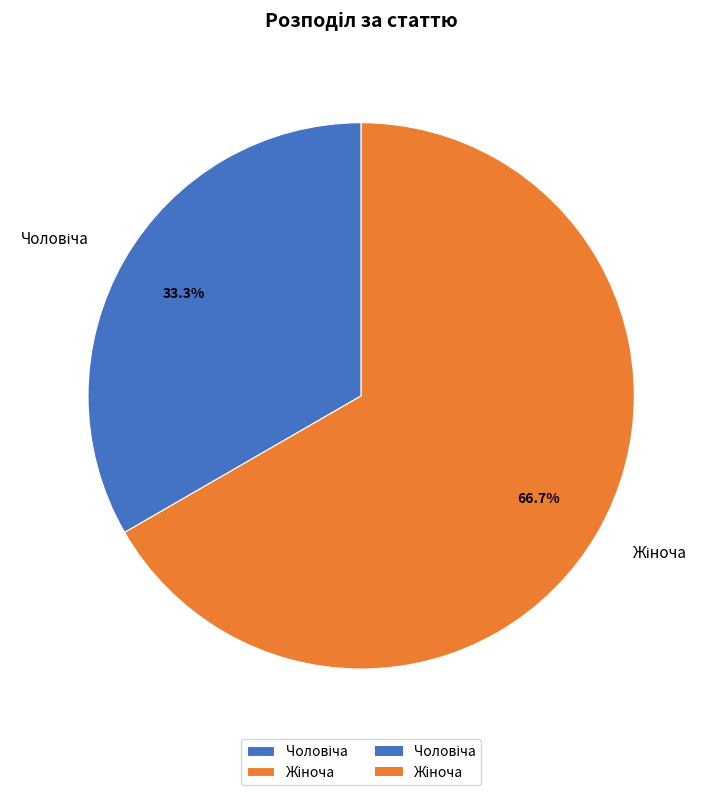

Does any single category account for the majority?

Yes